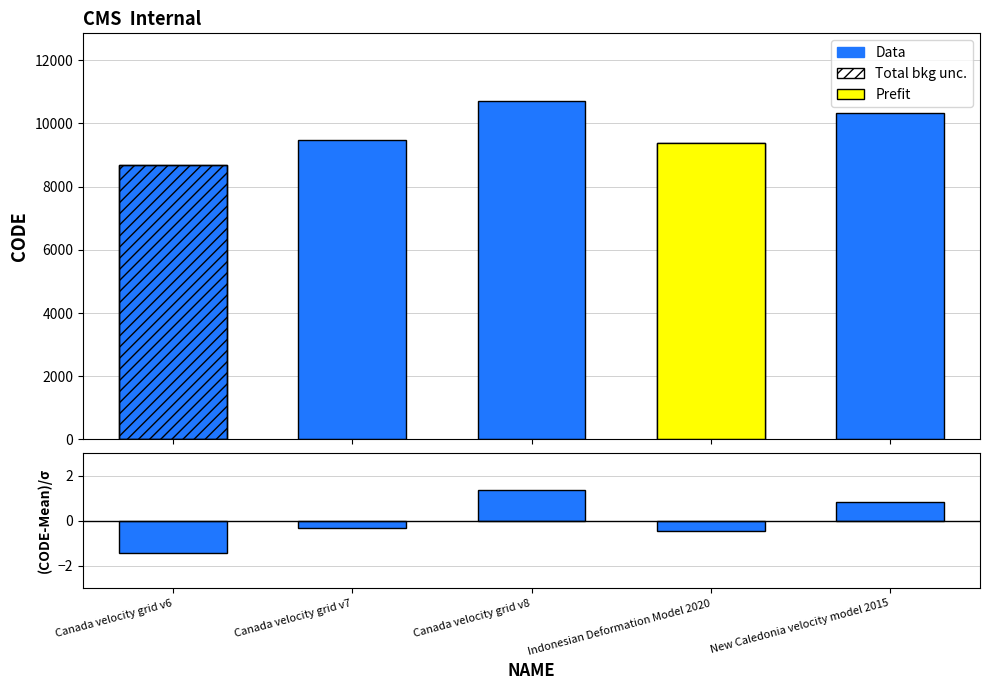

What is the maximum value shown in the chart?

10707.0